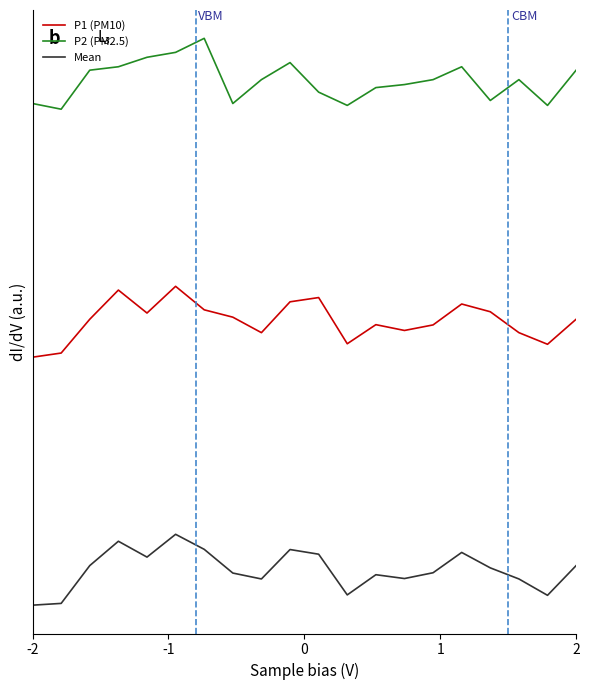

Does the chart display data point markers on the line(s)?

No